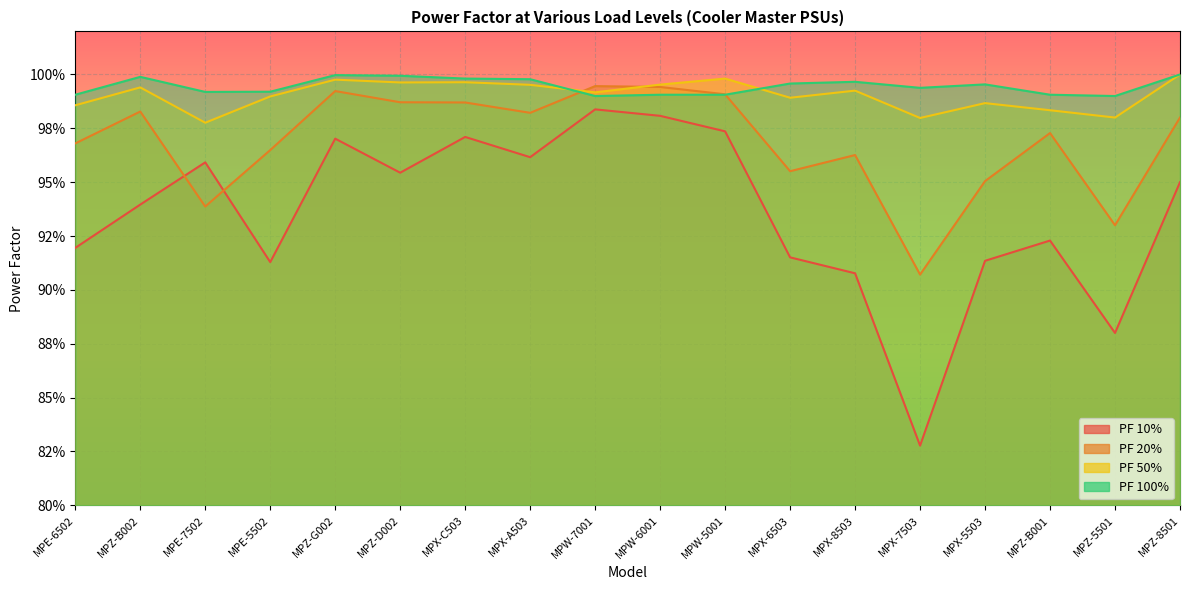

How many lines are shown in the chart?

4